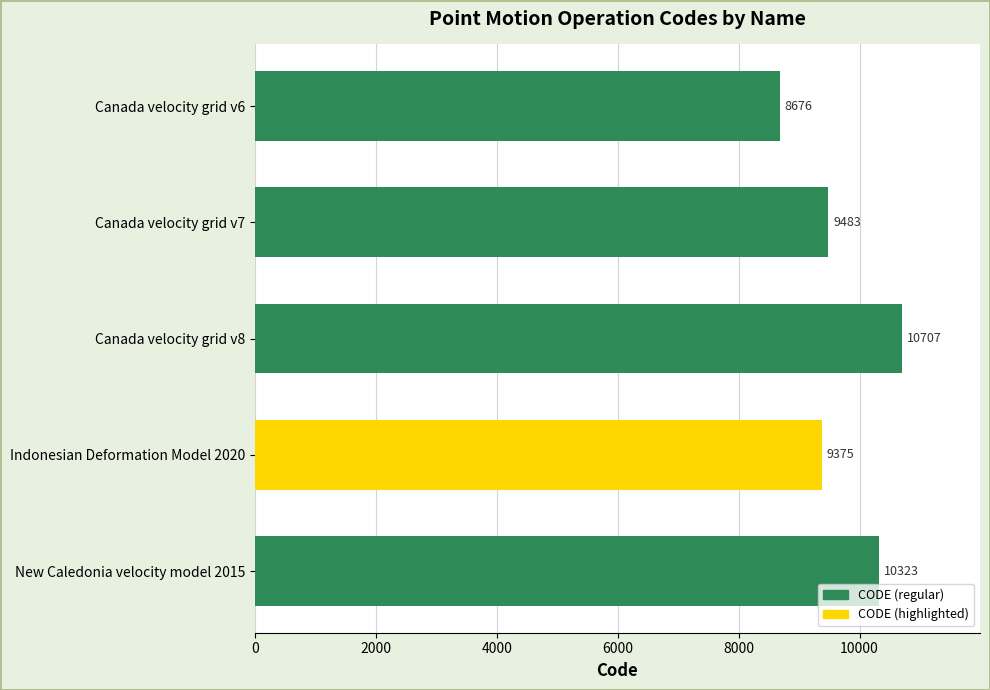

True or false: the data shows 4591 at New Caledonia velocity model 2015.

False